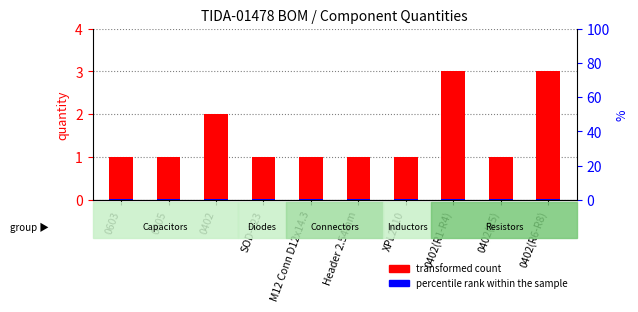

At which category is the sum across all series the highest?

0402(R1-R4)